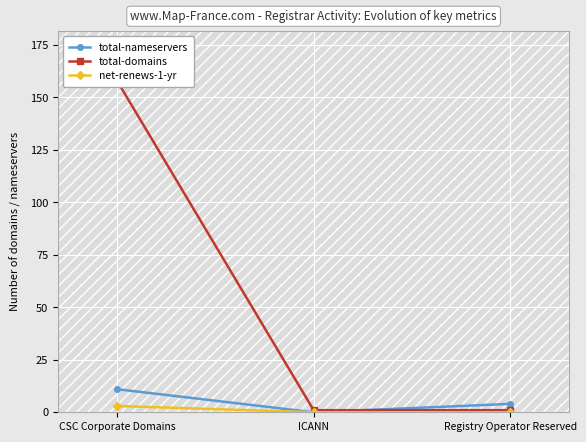

Which series changed the most between CSC Corporate Domains and ICANN?

total-domains